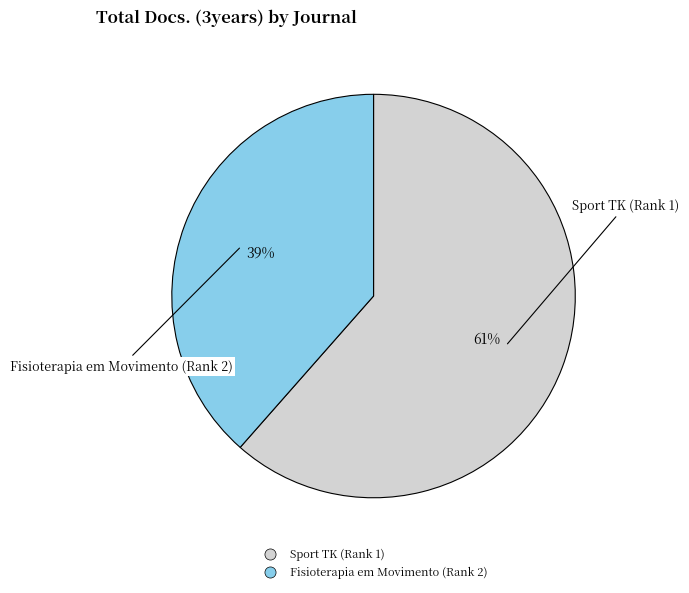

What percentage is the Sport TK (Rank 1) slice, to the nearest percent?

61%